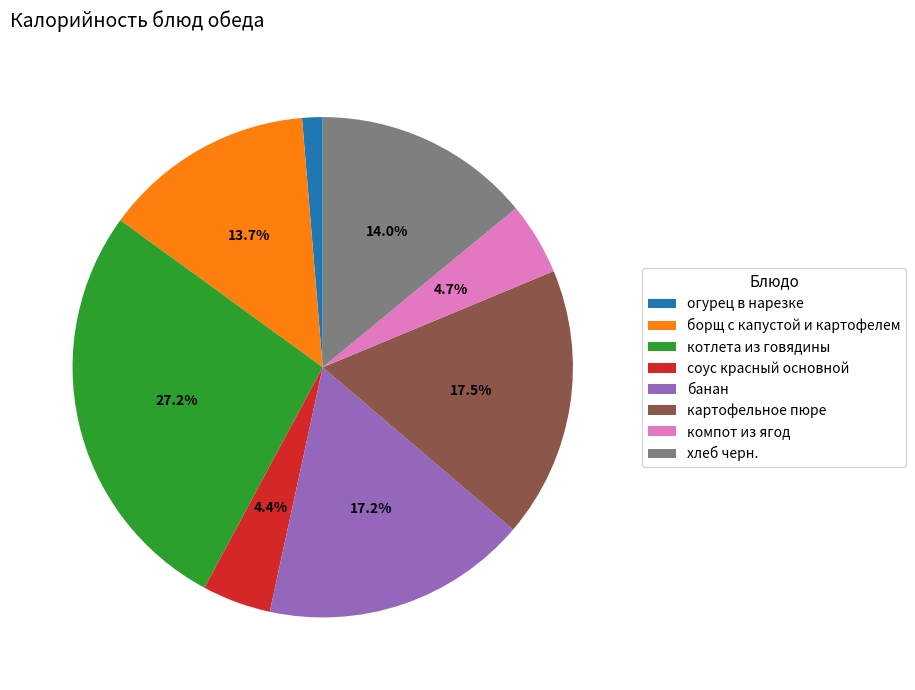

What is the total percentage of картофельное пюре and борщ с капустой и картофелем?

31.2%